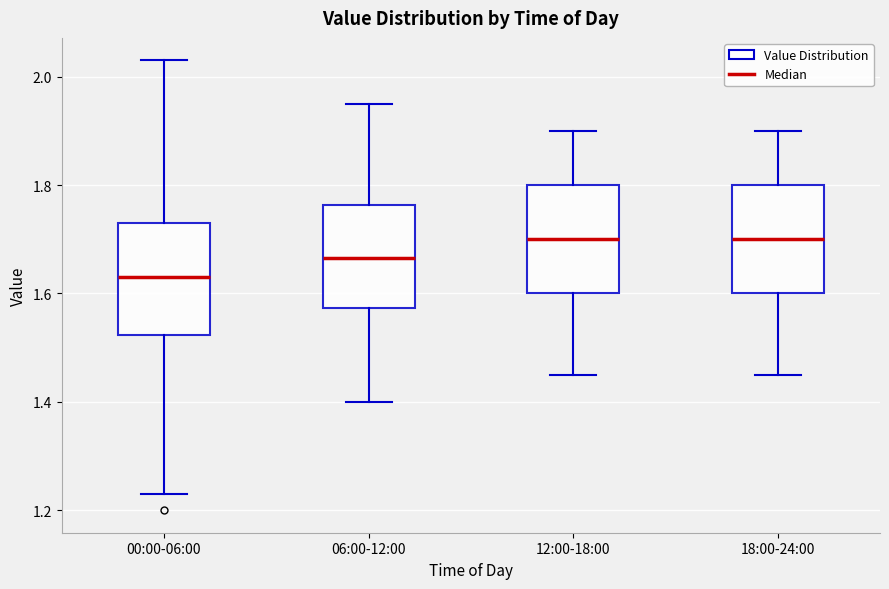

Reading left to right, read every box against the y-axis: the position of its median line, the range the box covers, and the ends of its whiskers. The values are not printed on the chart, so give them approximately, as read against the axis.

00:00-06:00: median 1.64, box 1.52 to 1.74, whiskers 1.24 to 2.04
06:00-12:00: median 1.66, box 1.58 to 1.76, whiskers 1.40 to 1.96
12:00-18:00: median 1.70, box 1.60 to 1.80, whiskers 1.46 to 1.90
18:00-24:00: median 1.70, box 1.60 to 1.80, whiskers 1.46 to 1.90